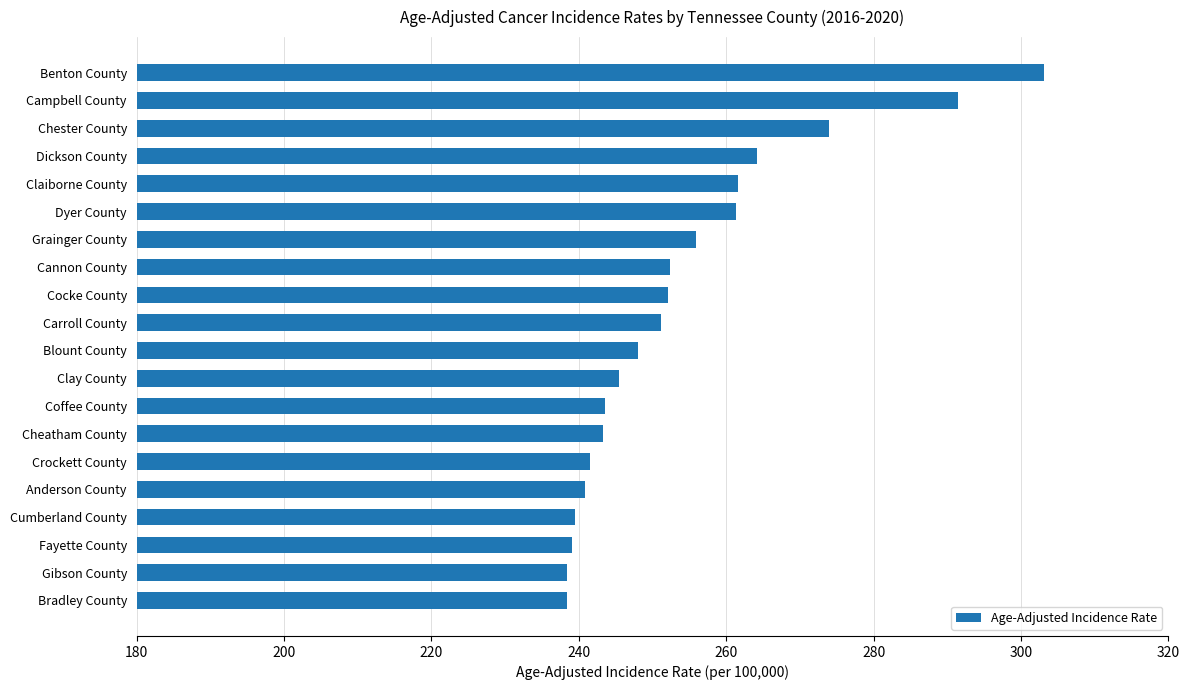

The chart shows a value of 251.1 at Carroll County. True or false?

True